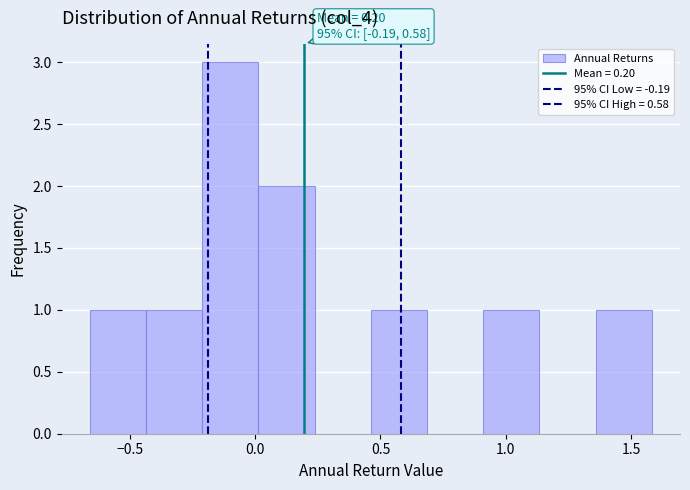

Which range on the x-axis has the tallest bar?

-0.20 to 0.00